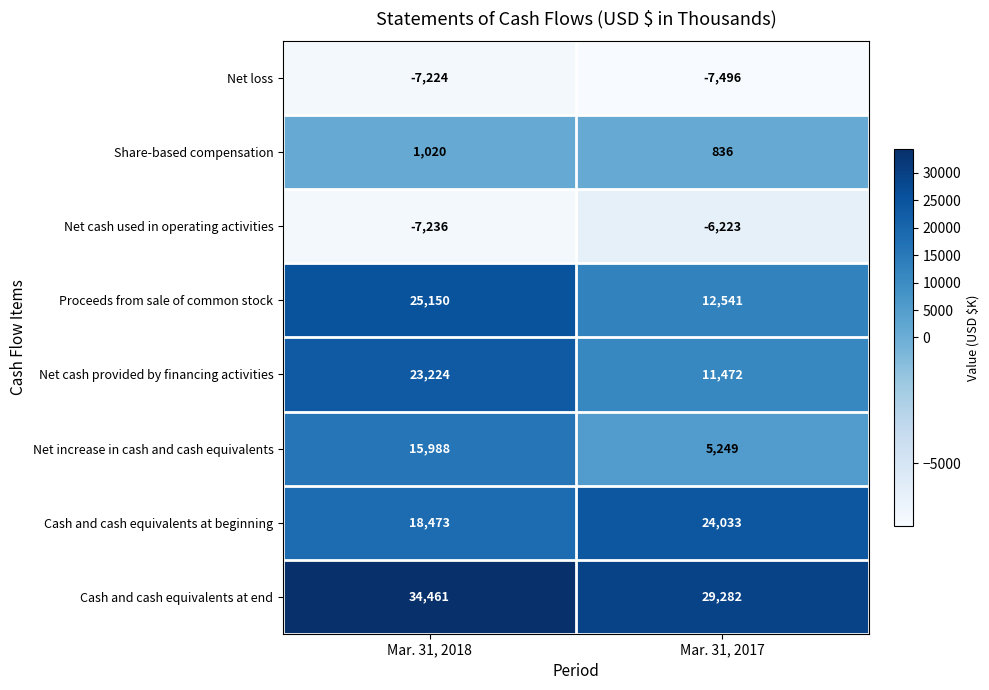

What is the spread (max minus min) of values at Mar. 31, 2018?

41697